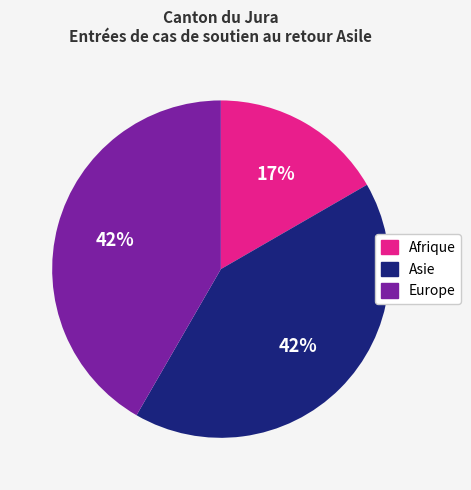

Approximately how many times larger is the value at Afrique compared to Europe?

0.4